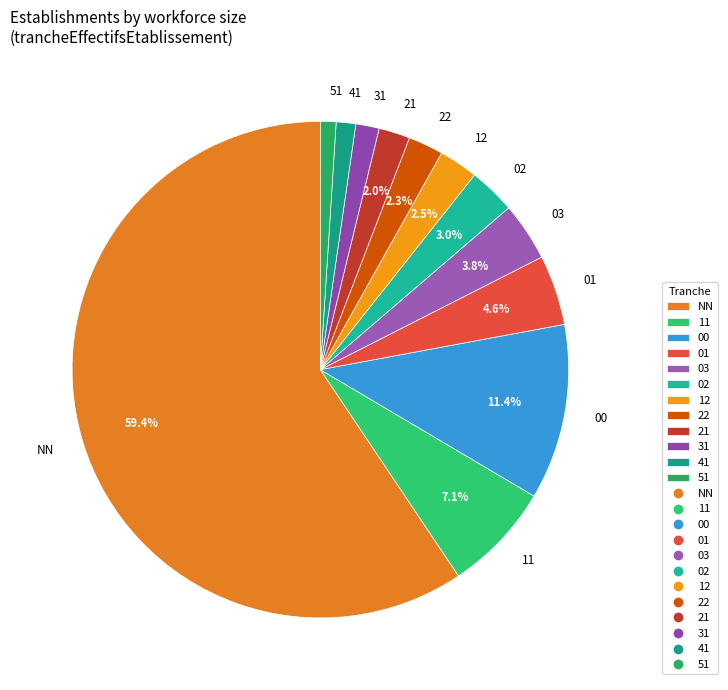

What percentage is NOT represented by 21?

98.0%